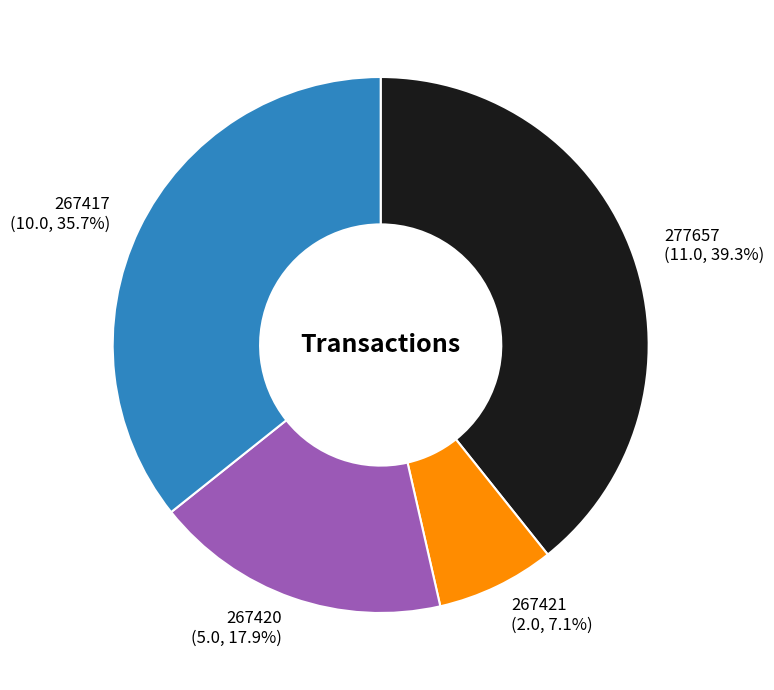

Does any single category account for the majority?

No